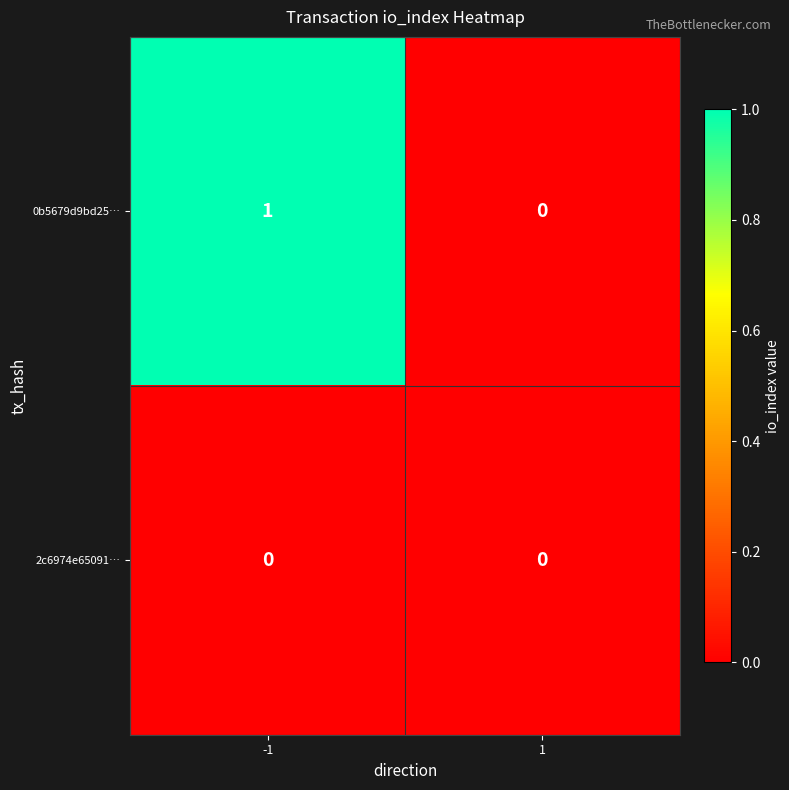

Reading left to right, extract all data points from this chart.

0b5679d9bd25…: -1=1	1=0
2c6974e65091…: -1=0	1=0